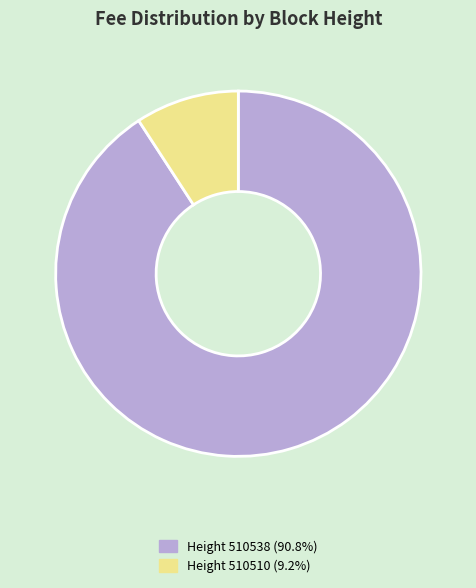

Is there a majority slice in this chart?

Yes